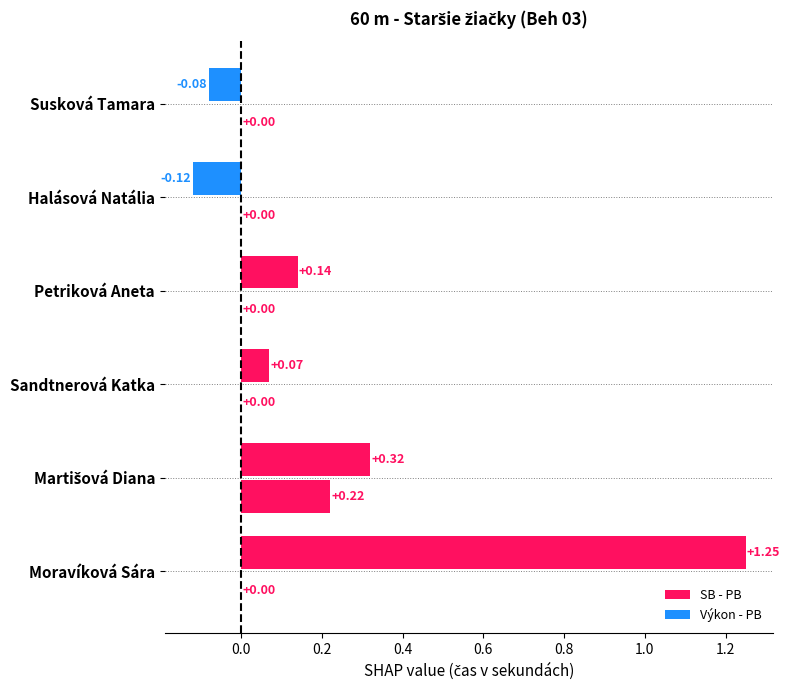

How many data points in SB - PB are above 0?

1